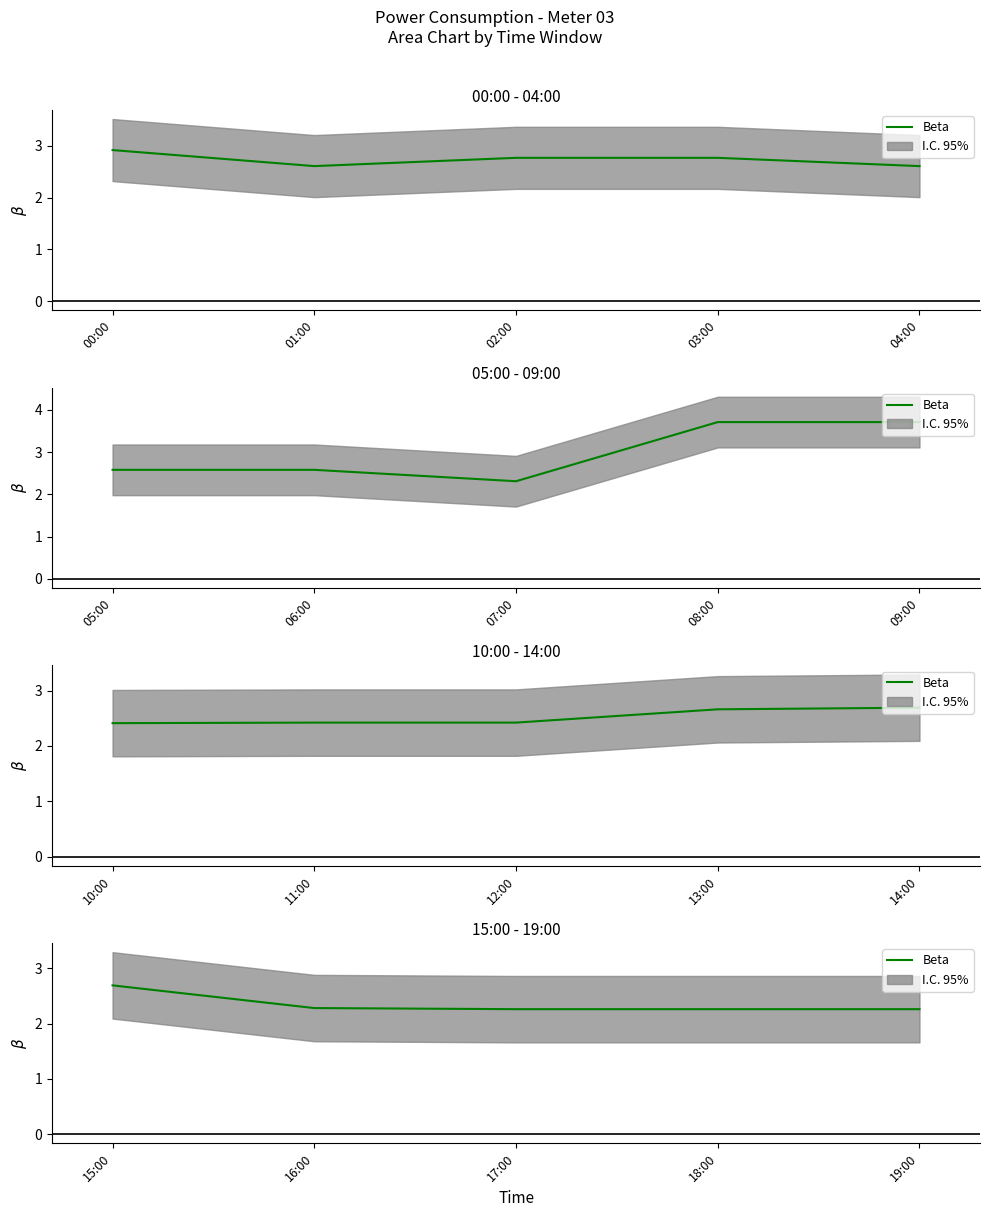

Which has a higher value, 18:00 or 17:00?

18:00